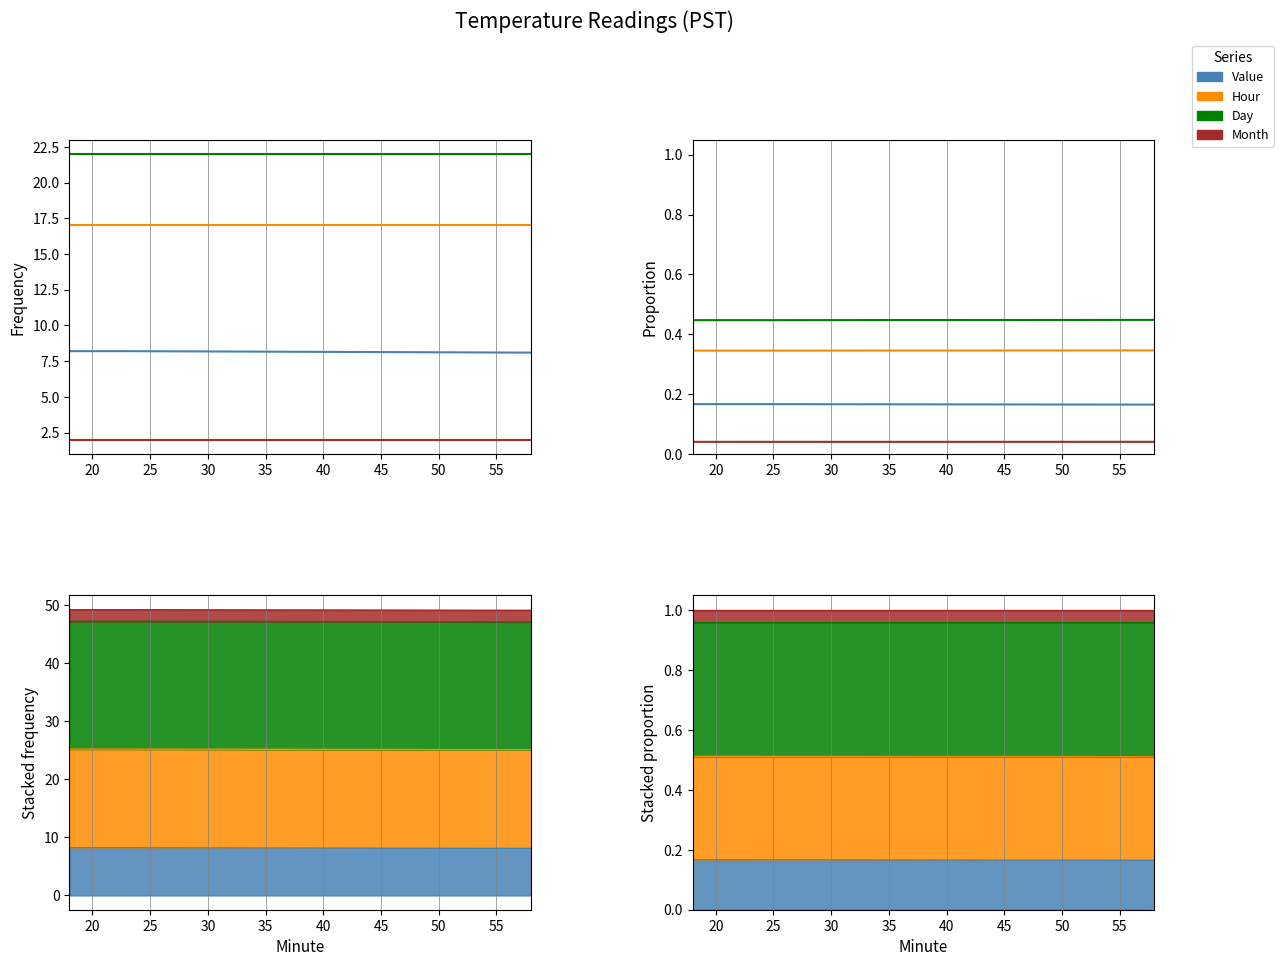

Reading right to left, list all the values displayed in this chart.

Value: 0.2	0.2	0.2	0.2	0.2	0.2	0.2	0.2
Hour: 0.3	0.3	0.3	0.3	0.3	0.3	0.3	0.3
Day: 0.4	0.4	0.4	0.4	0.4	0.4	0.4	0.4
Month: 0.0	0.0	0.0	0.0	0.0	0.0	0.0	0.0